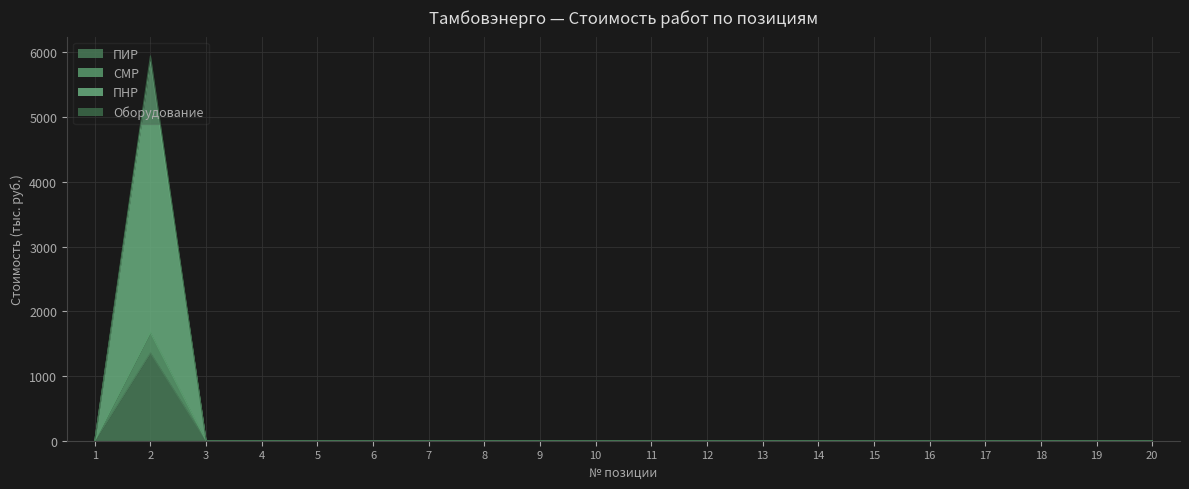

Which series has the largest range (max minus min)?

Оборудование